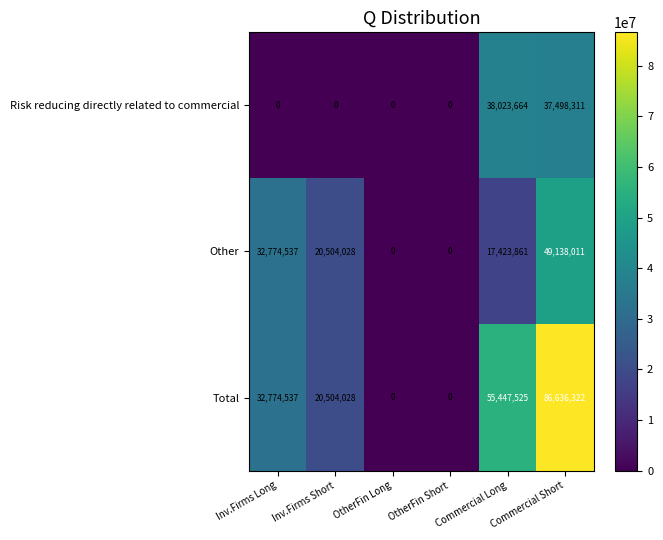

What is the difference between the second highest and second lowest values in the Risk reducing directly related to commercial series?

37498311